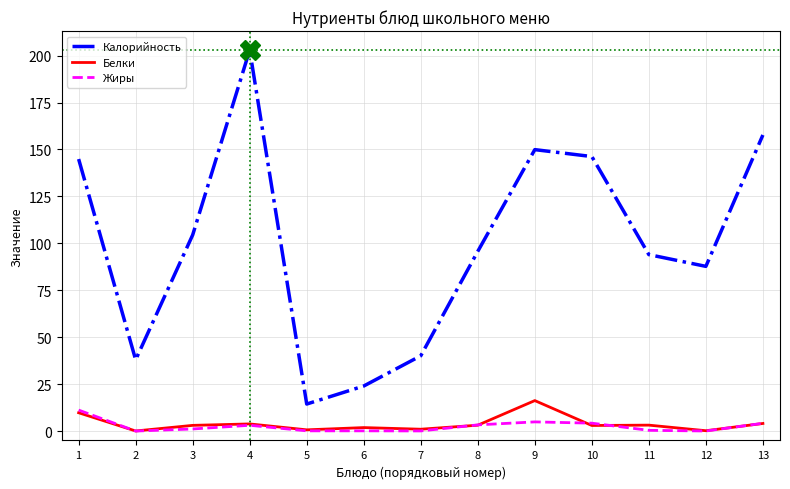

Is it true that Белки equals 16.2 at 9?

True